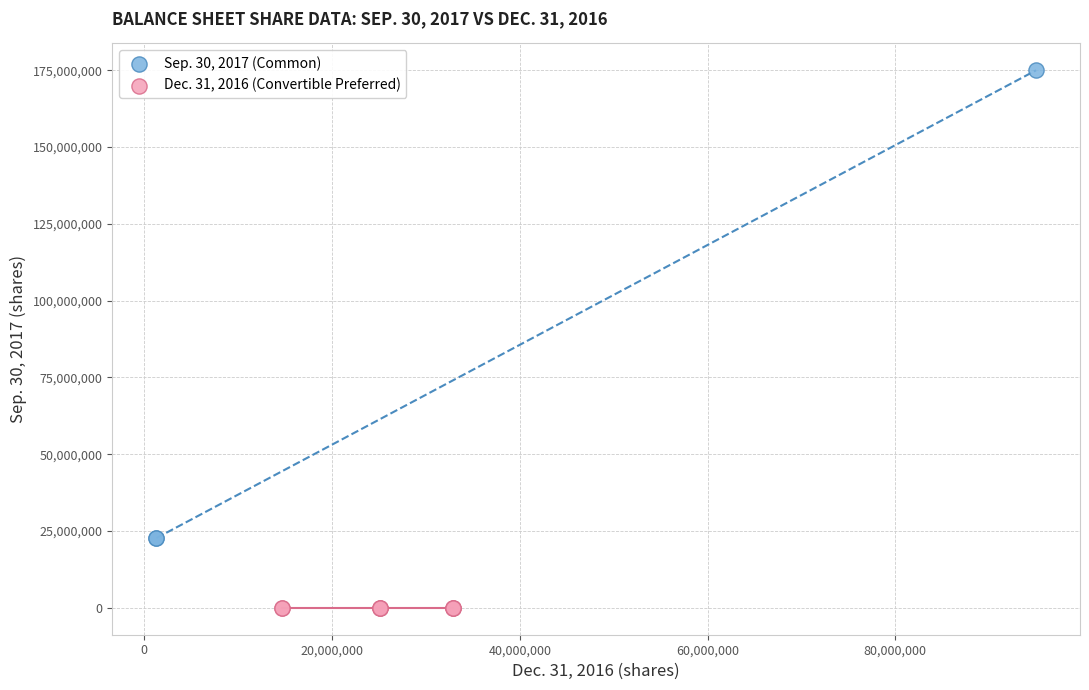

What are all the series names shown in the legend?

Sep. 30, 2017 (Common), Dec. 31, 2016 (Convertible Preferred)